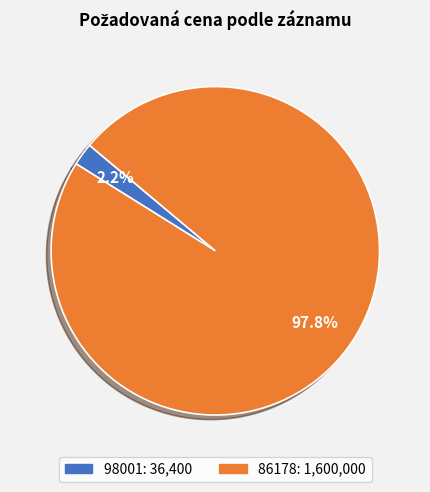

Which slice is the smallest?

98001